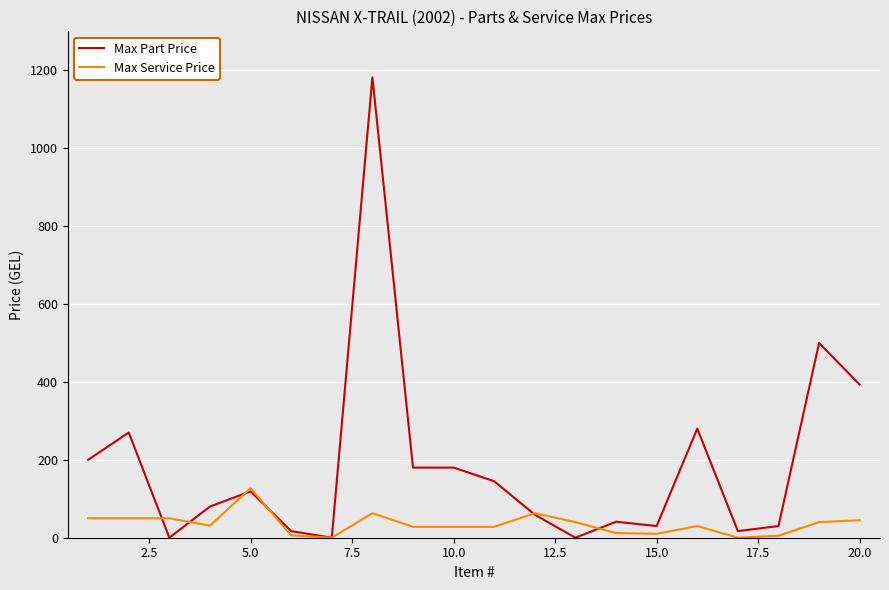

What is the maximum value for Max Part Price?

1182